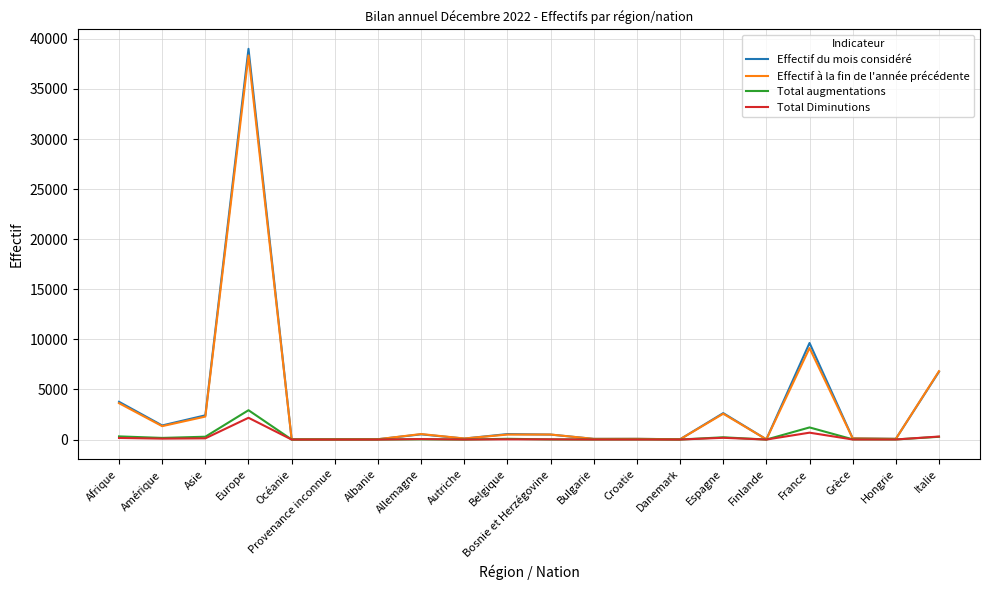

The Effectif à la fin de l'année précédente series shows 4744 at Italie. True or false?

False